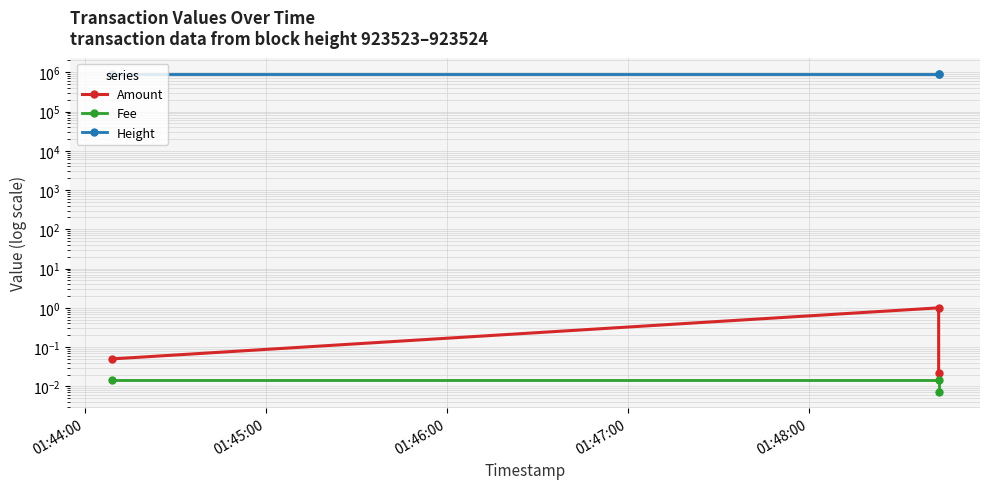

What is the spread (max minus min) of values at 01:44:00?

923524.0